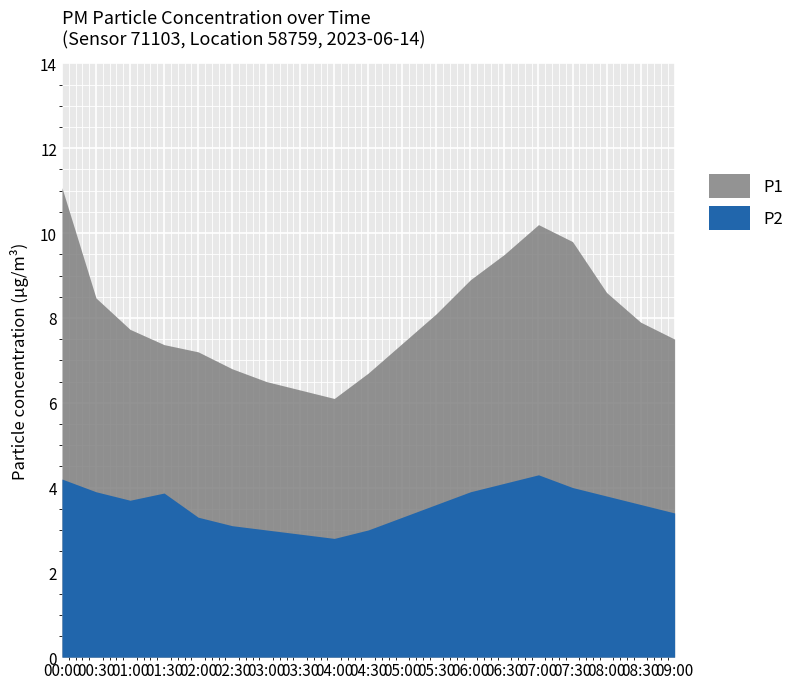

True or false: P2 and P1 cross at least once.

False